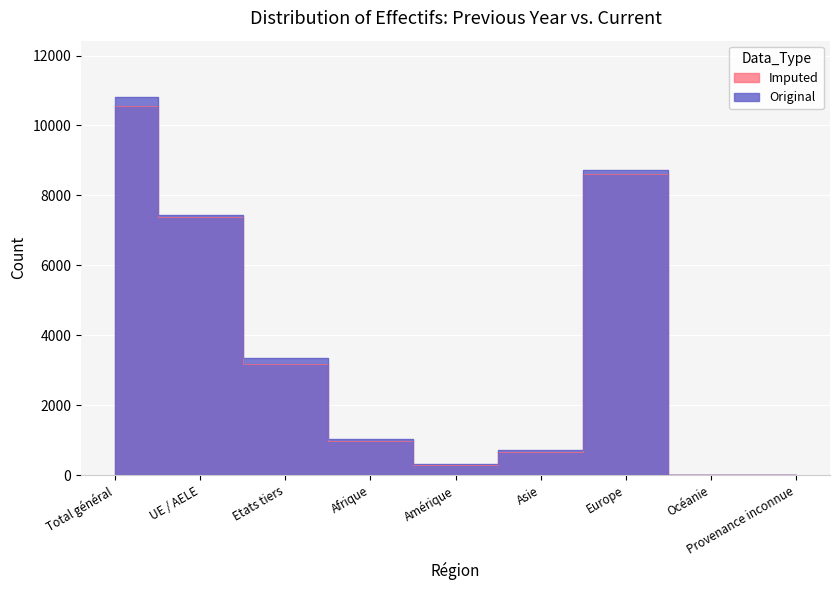

True or false: Imputed and Original intersect in this chart.

False